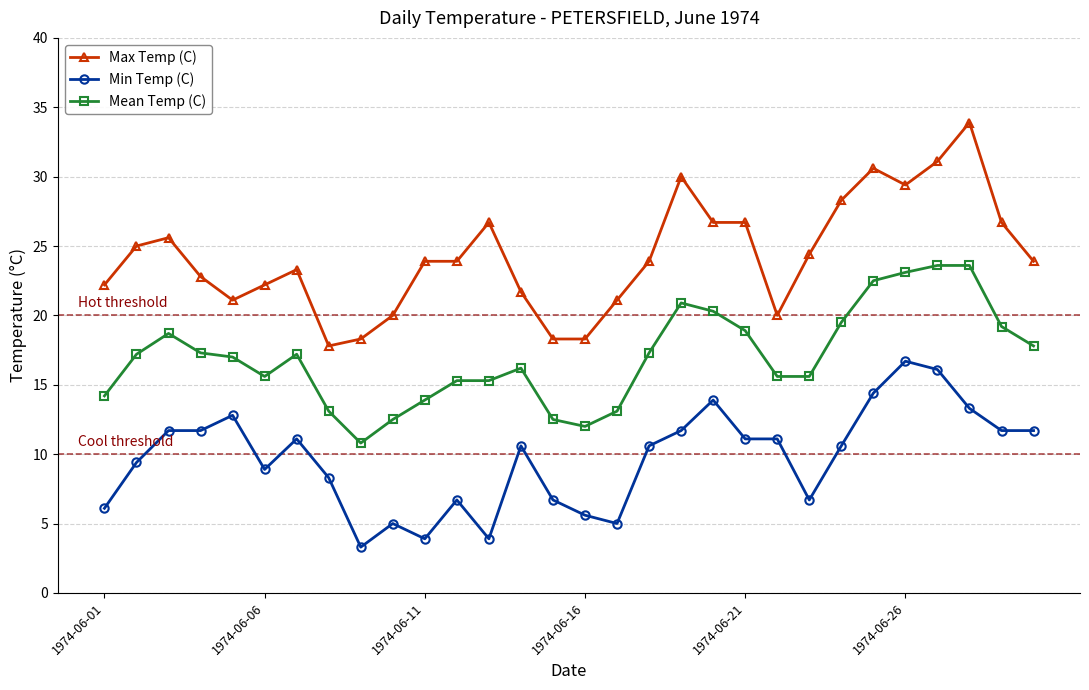

What is the greatest value displayed?

33.9